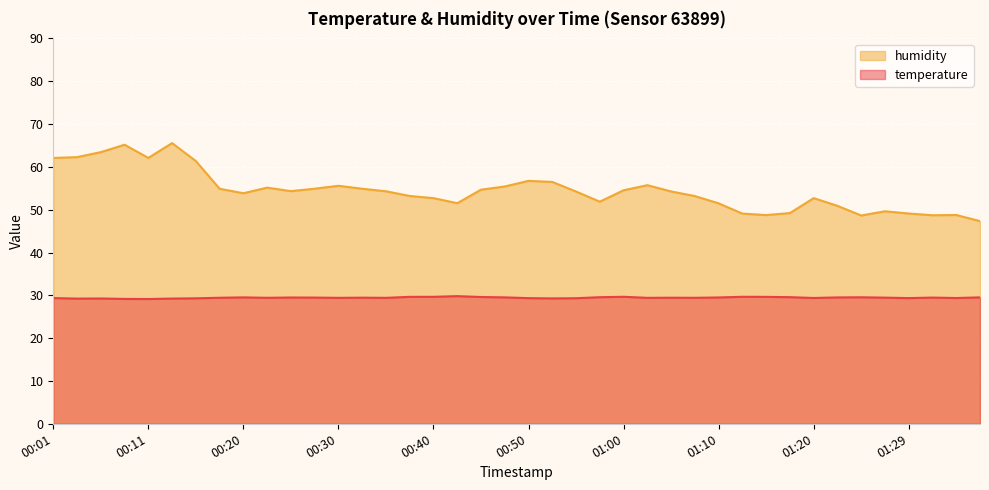

Is it true that temperature equals 39.2 at 01:24?

False